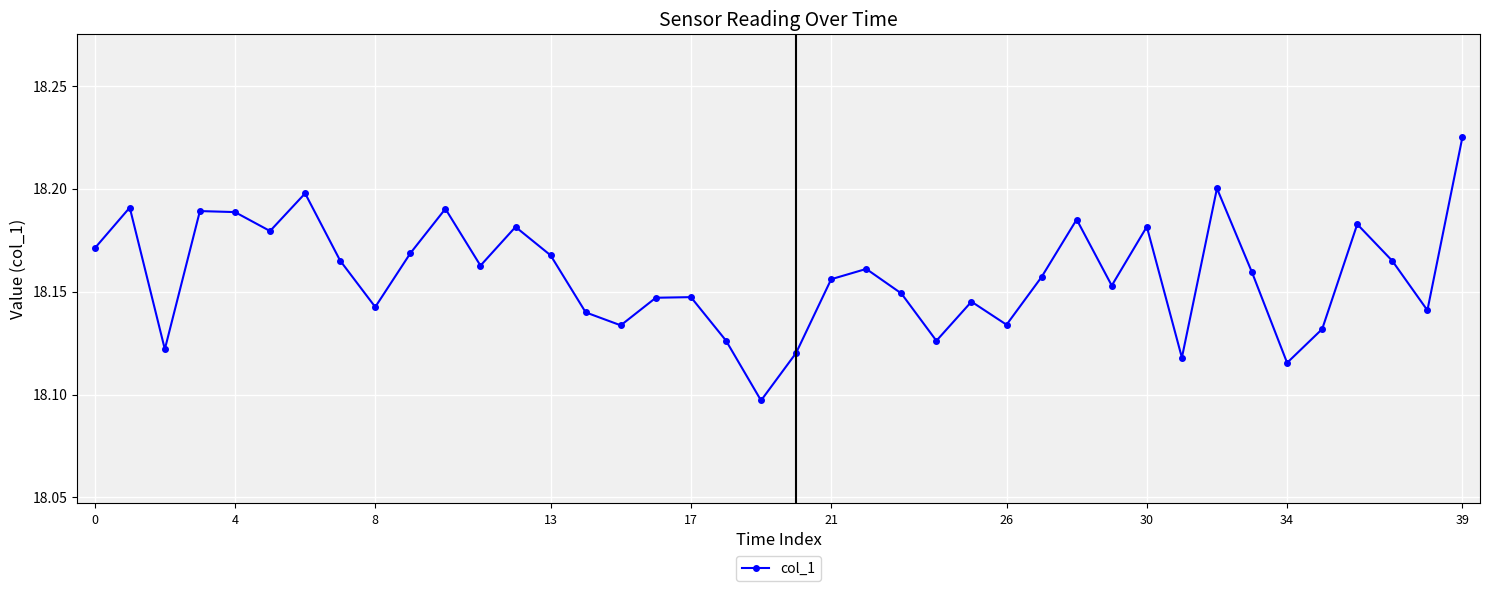

How many interior local valleys (lower than both neighbors) does the data have?

12